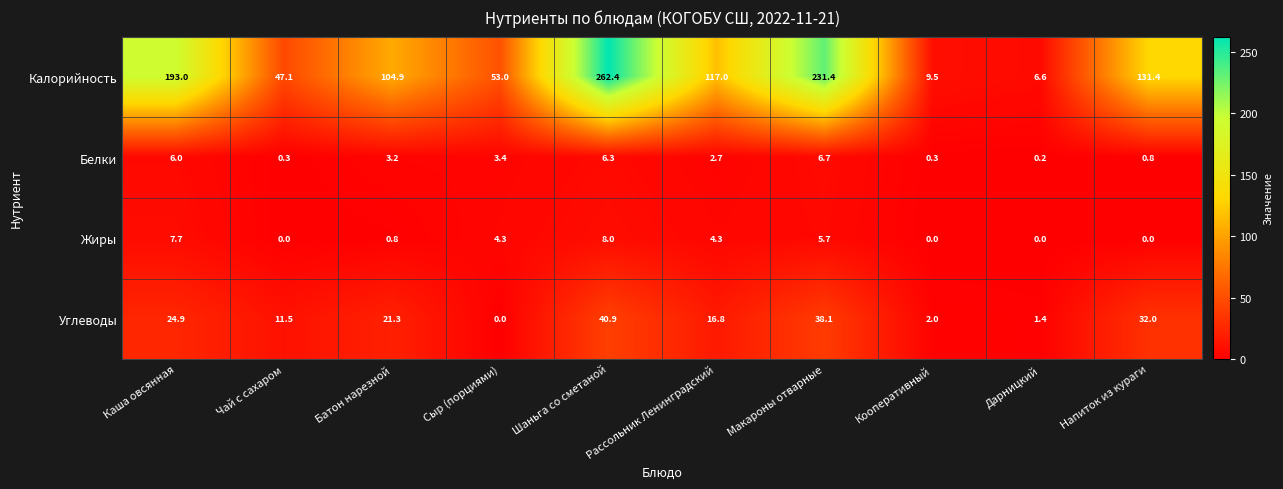

Which series has the largest range (max minus min)?

Калорийность